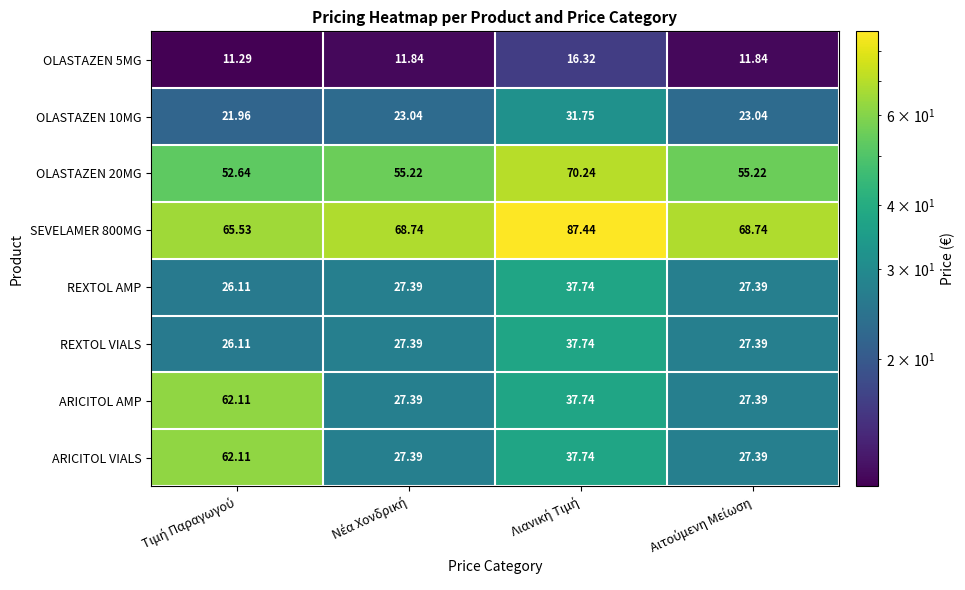

Count the number of categories in the chart.

4